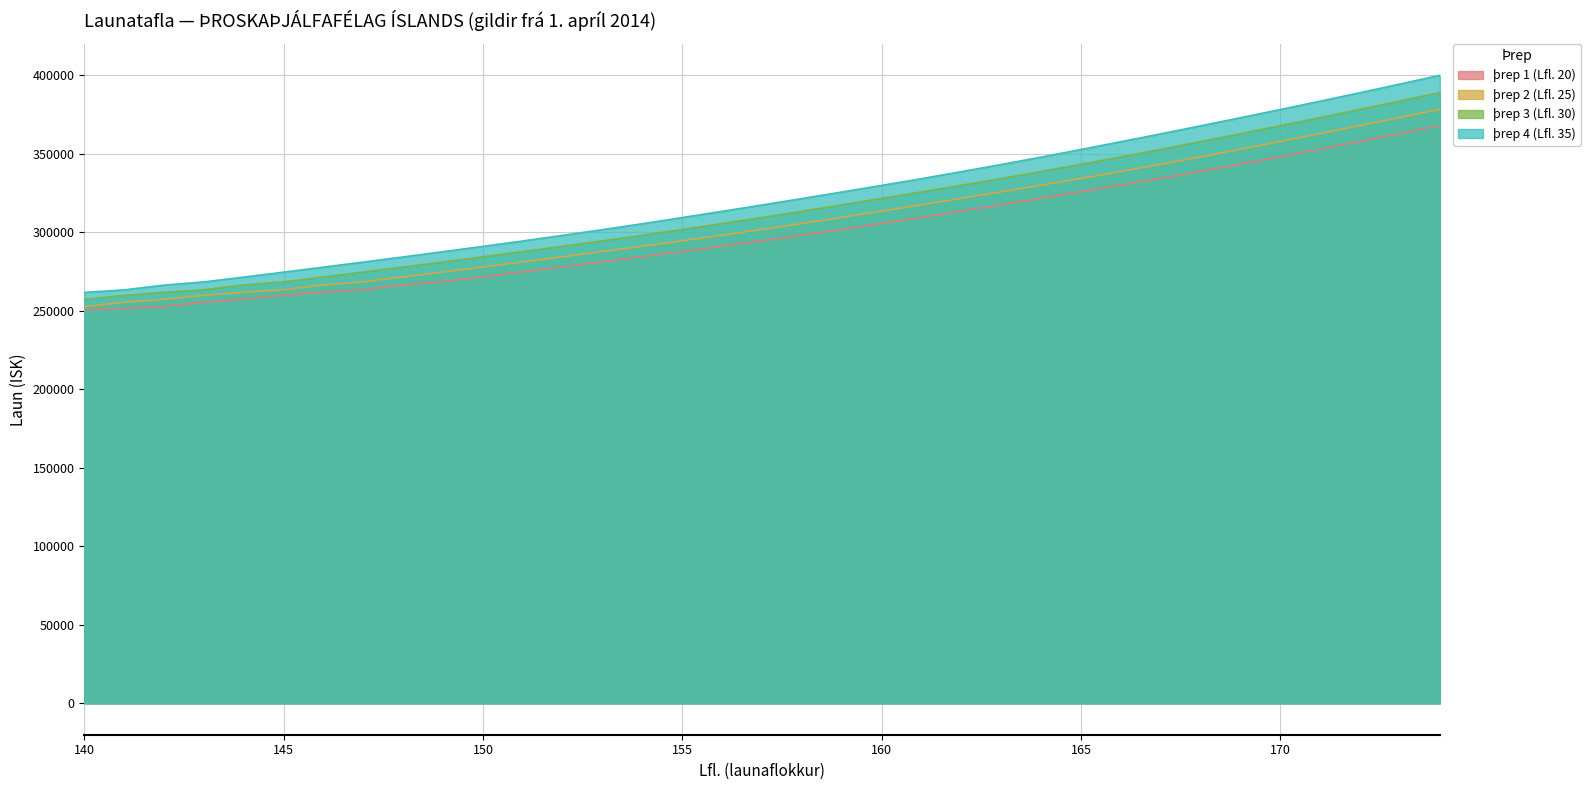

What is the sum of the þrep 2 (Lfl. 25) values at 157 and 170?

659421